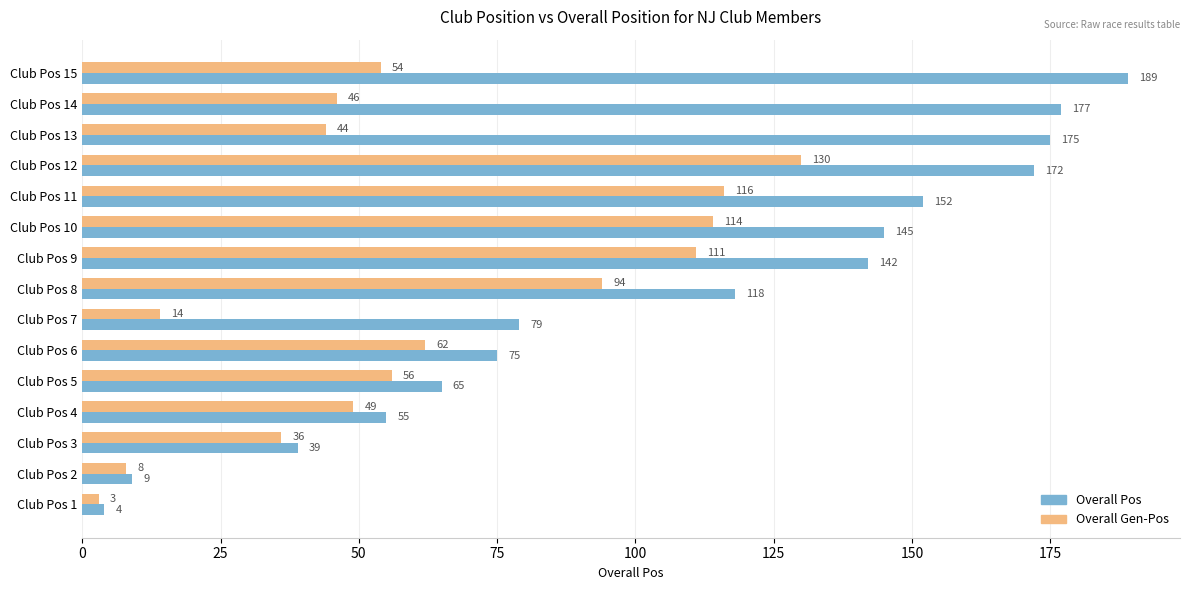

Between Club Pos 11 and Club Pos 14, which series saw the biggest shift?

Overall Gen-Pos